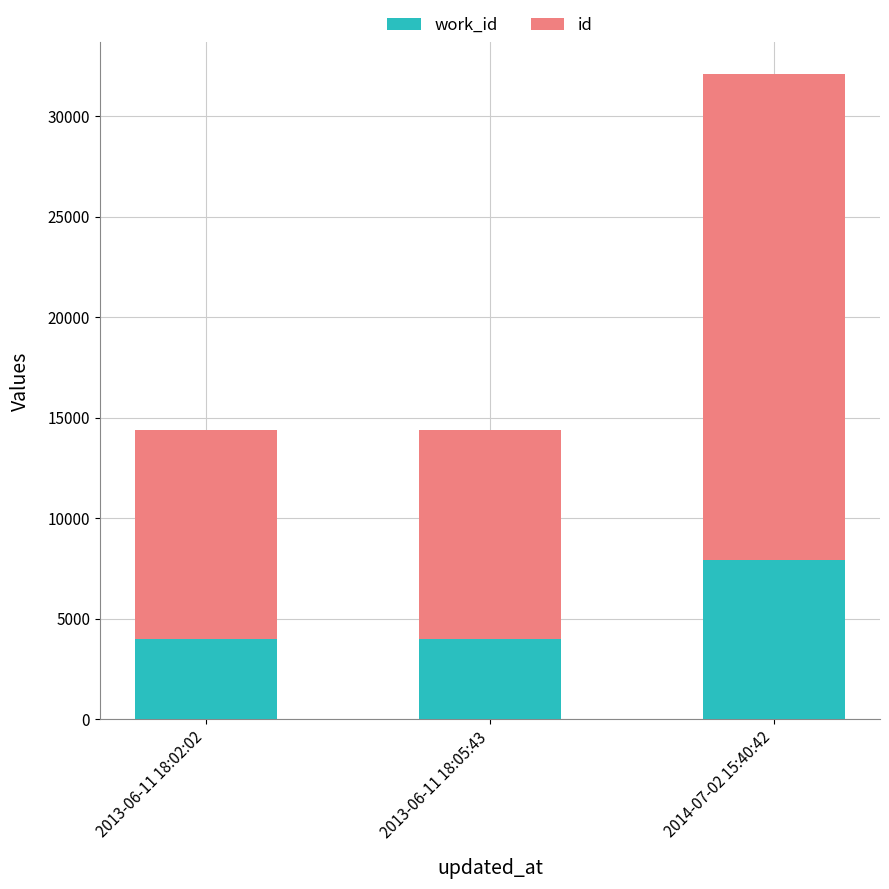

What is the total value across all series at 2014-07-02 15:40:42?

32087